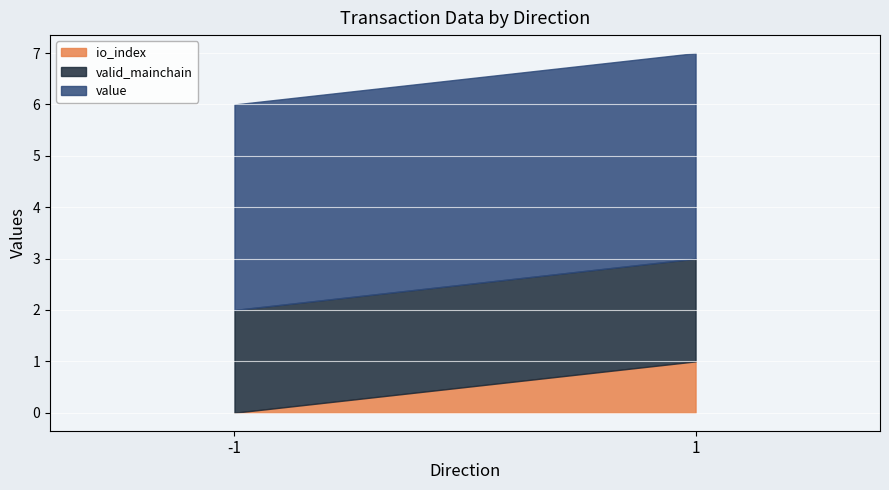

True or false: valid_mainchain has a value of 1.7 at -1.

False